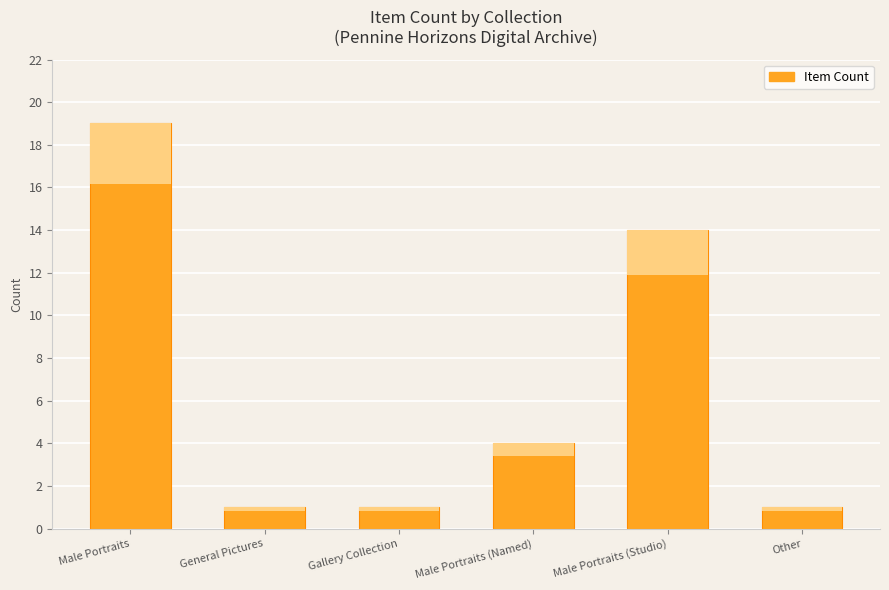

Which label corresponds to the largest value in the chart?

Male Portraits